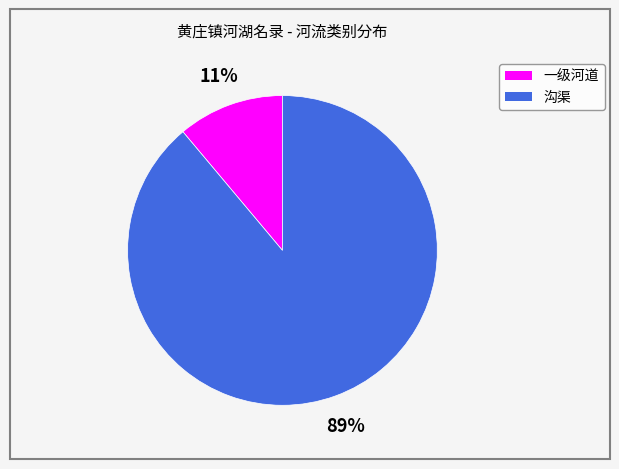

Approximately how many times larger is the value at 一级河道 compared to 沟渠?

0.1